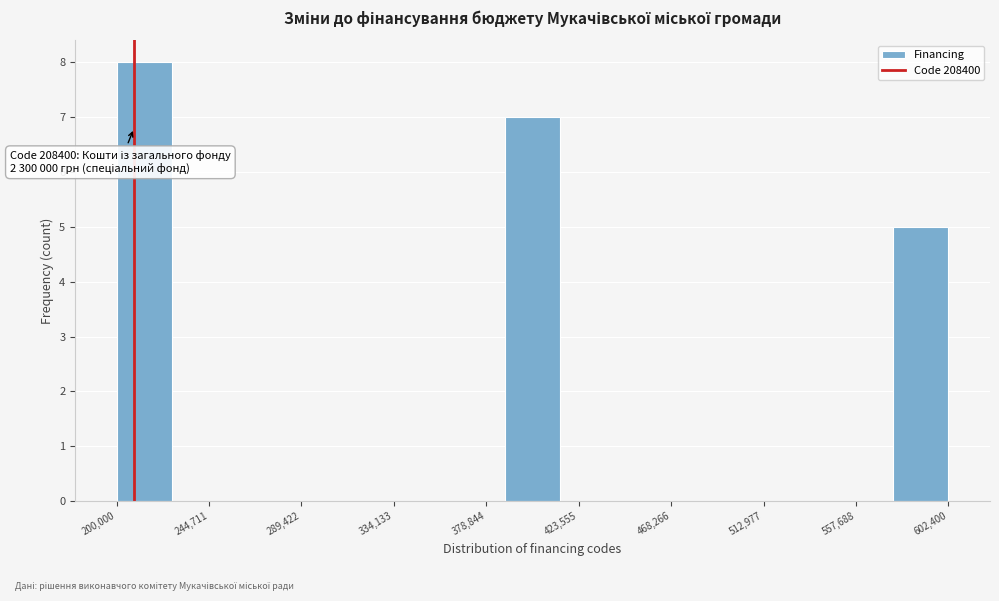

Which range on the x-axis has the tallest bar?

200000 to 225000